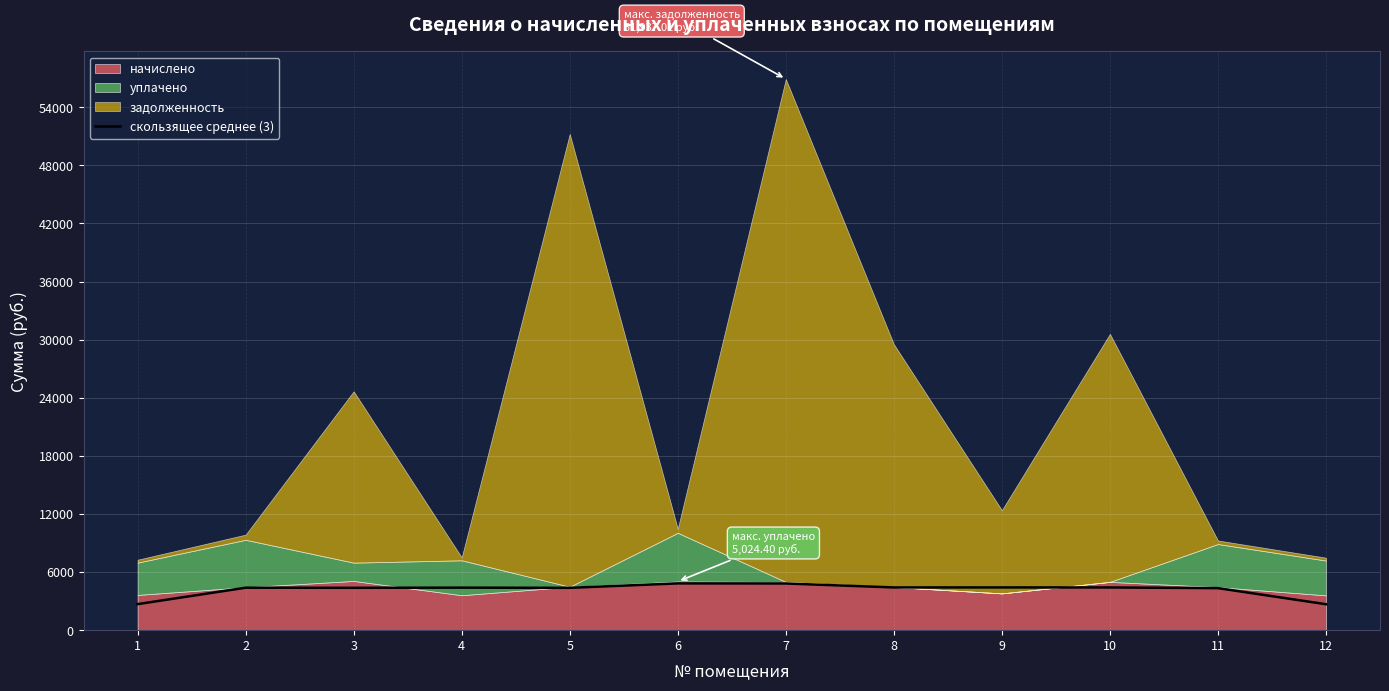

What is the value of the 11th point from the left?

4341.8